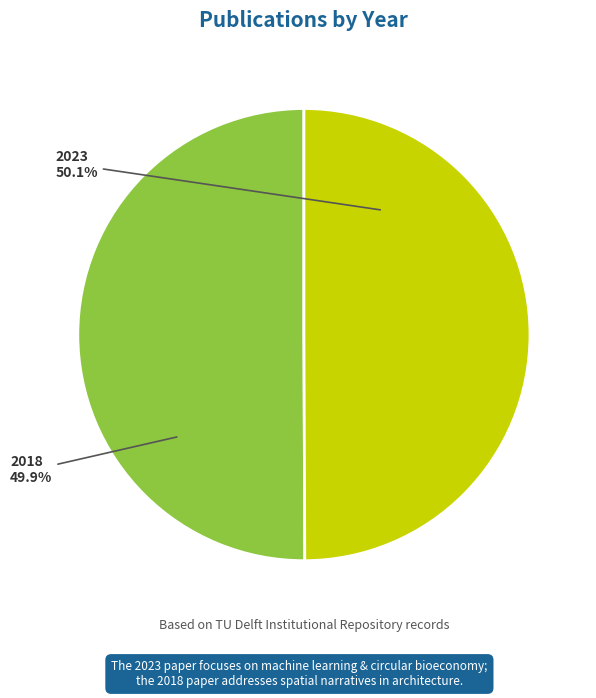

Rank the categories by value from highest to lowest.

2023 (Machine learning and circular bioeconomy), 2018 (From landscape to mindscape)